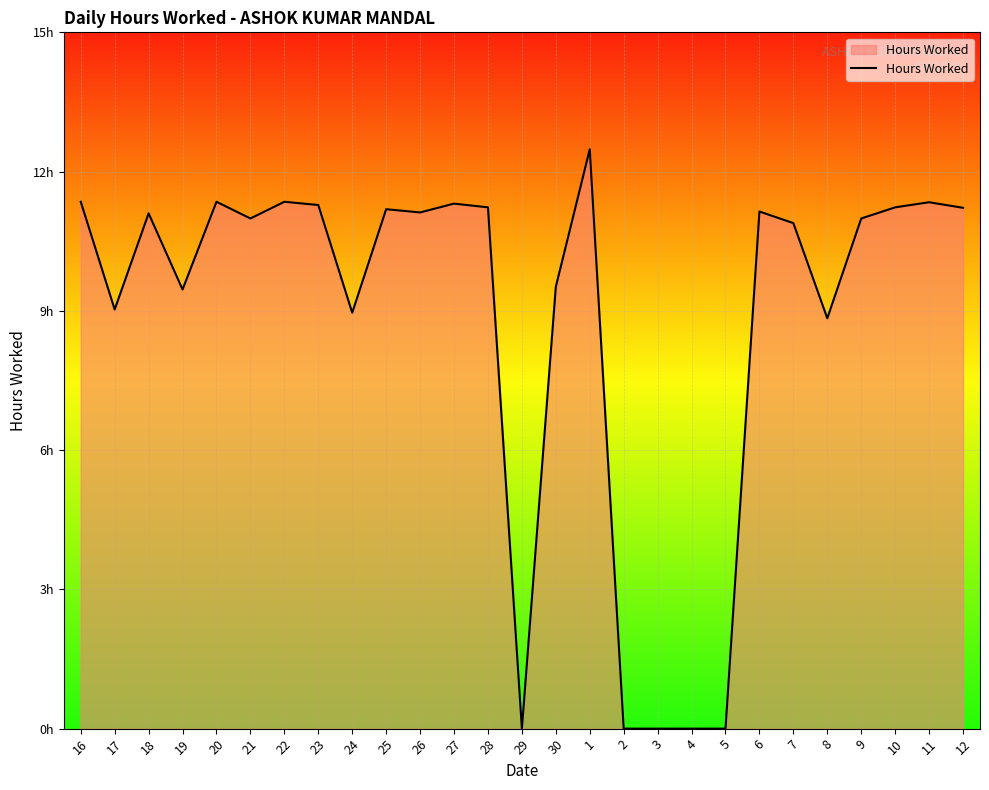

Does the chart have visible grid lines?

Yes